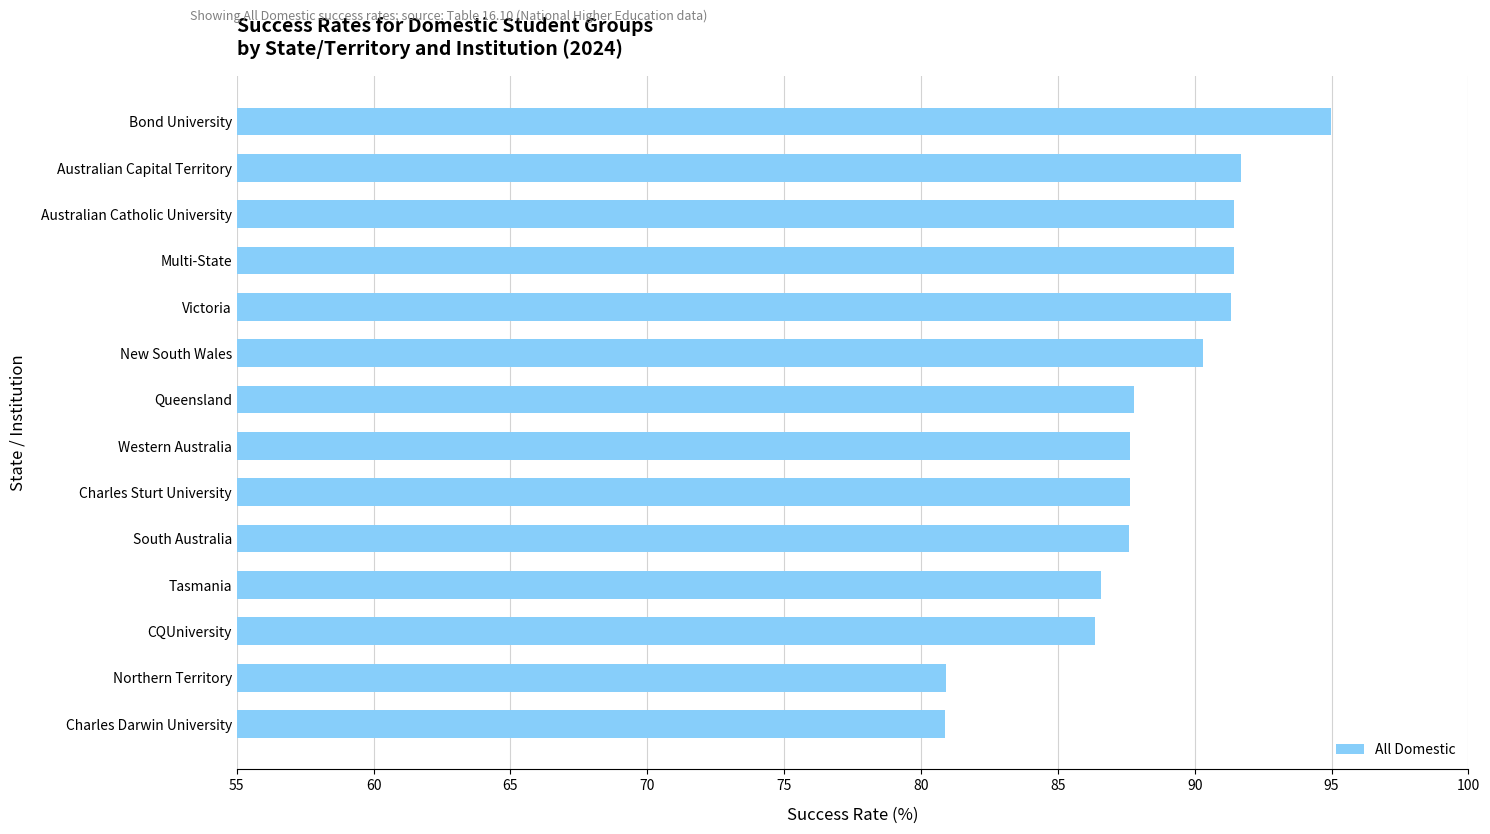

At which category does the chart reach its peak across all series?

Bond University